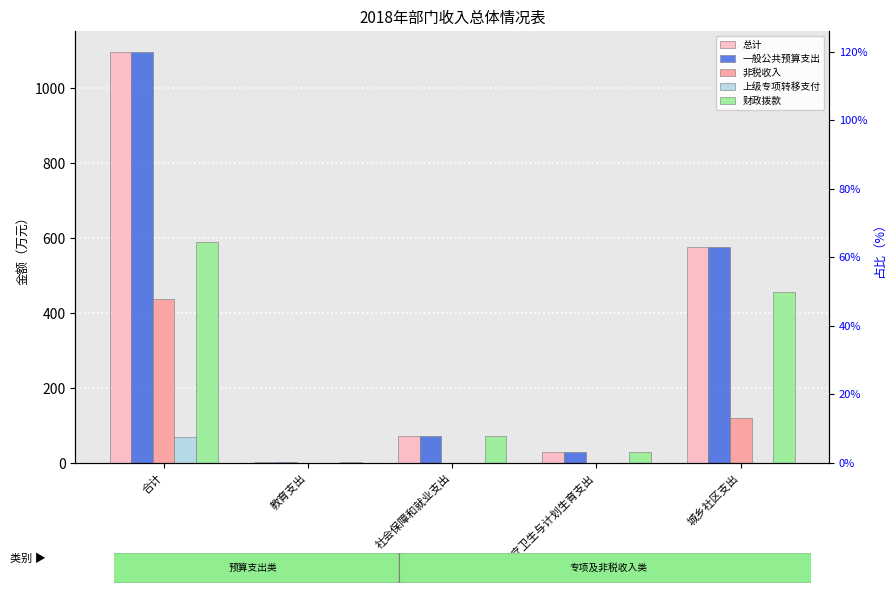

Where is 非税收入 nearest to the value 219?

城乡社区支出